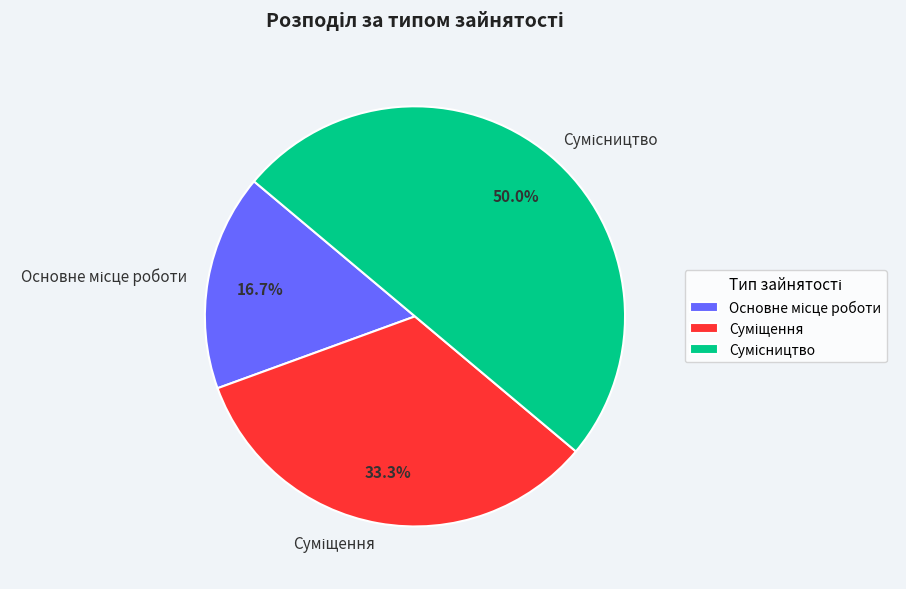

To the nearest percent, what is the difference between the largest and smallest slice percentages?

33%